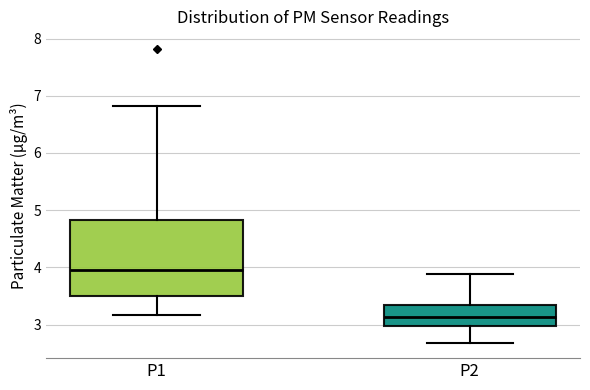

Which box is the tallest, from its lower edge to its upper edge?

P1